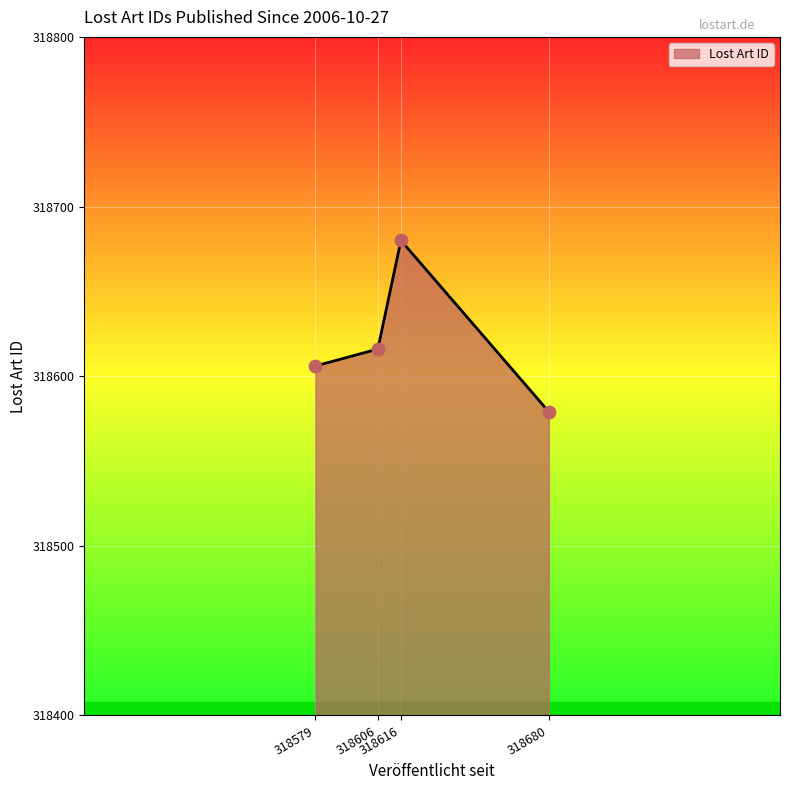

What is the difference between the maximum and minimum values?

101